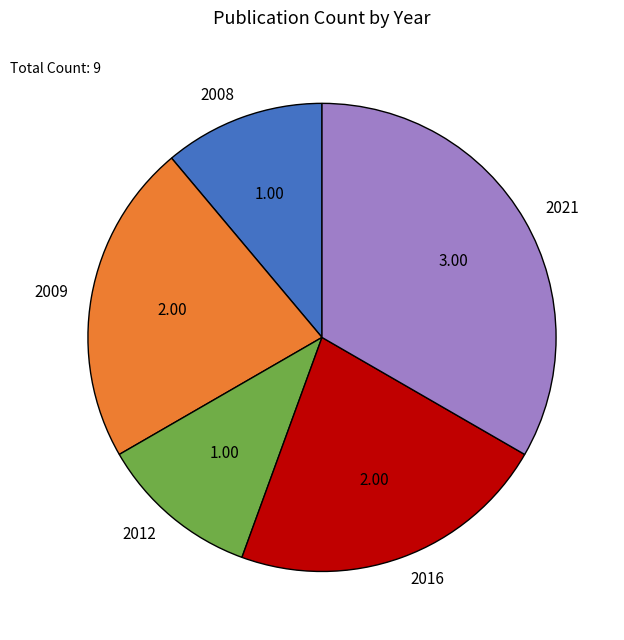

Count the number of slices in the pie.

5